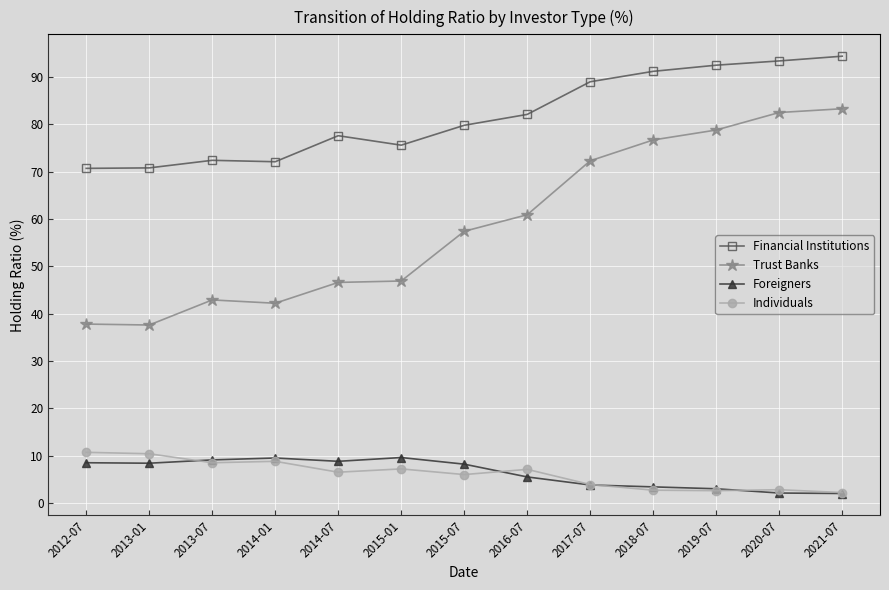

Which series changed the most between 2015-01 and 2017-07?

Trust Banks